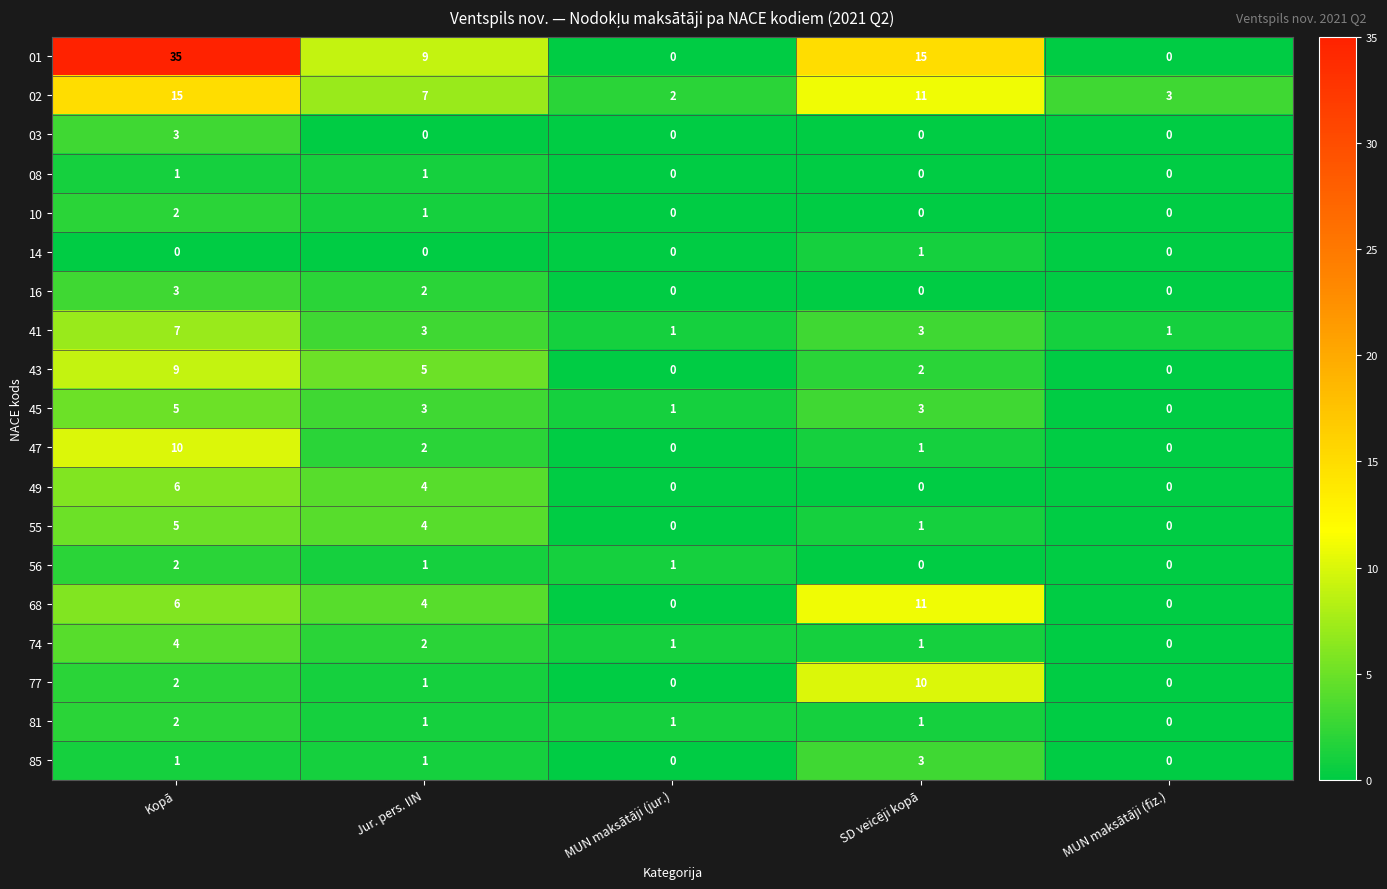

What is the difference between the 74 values at SD veicēji kopā and Kopā?

3